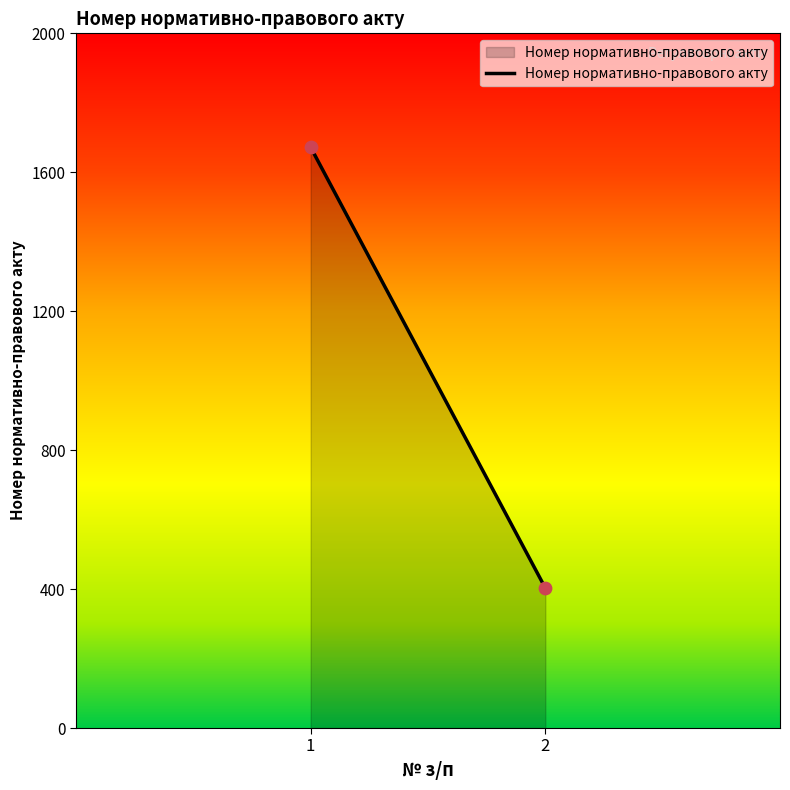

What is the range of Y values (max minus min)?

1269